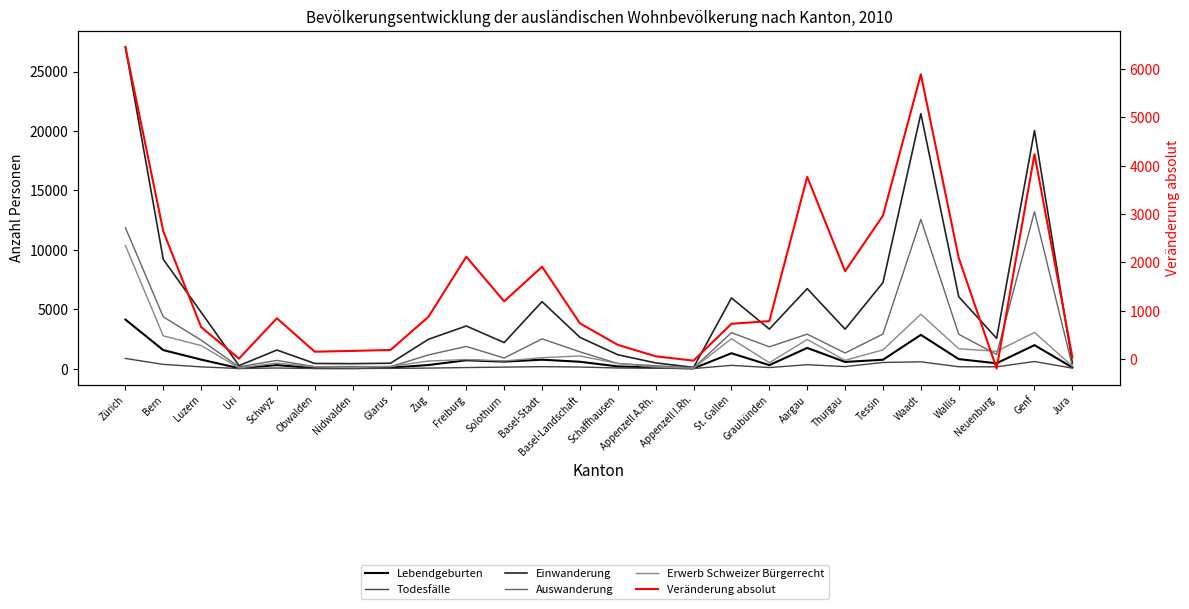

True or false: Auswanderung has a value of 12560 at Waadt.

True